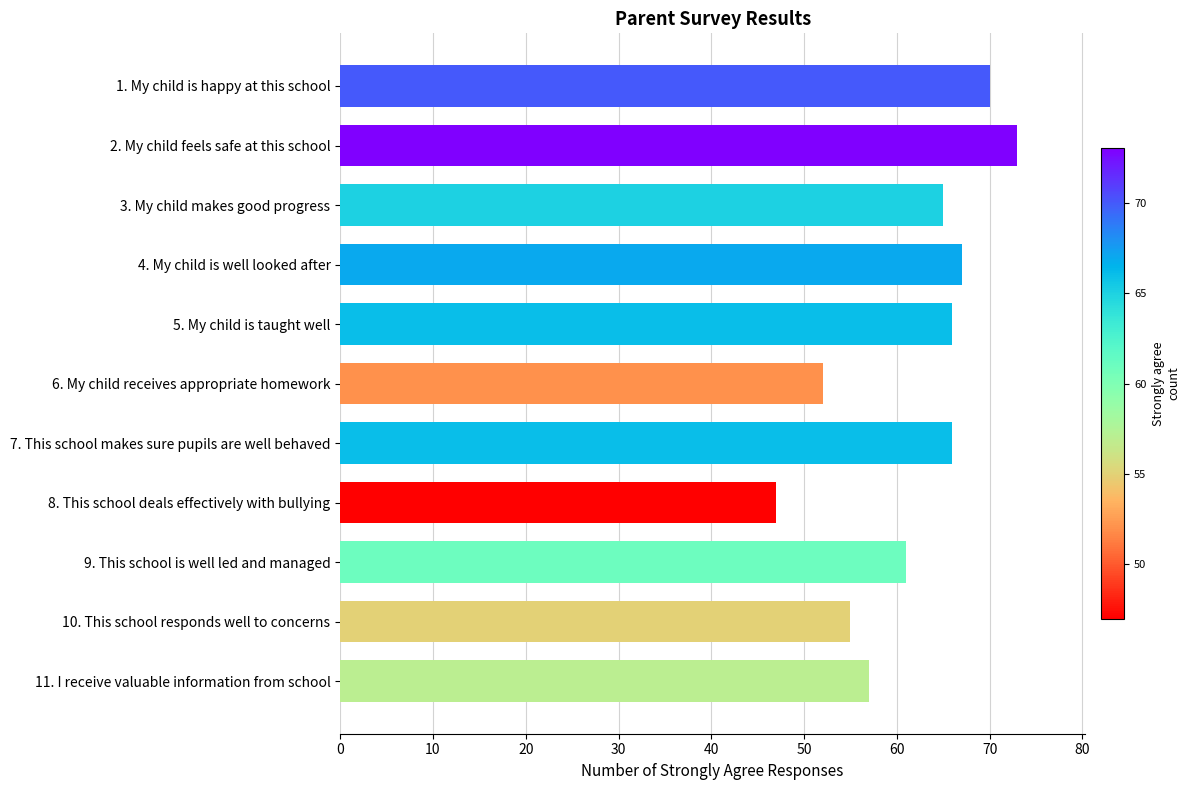

What is the difference between the second highest and minimum values?

23